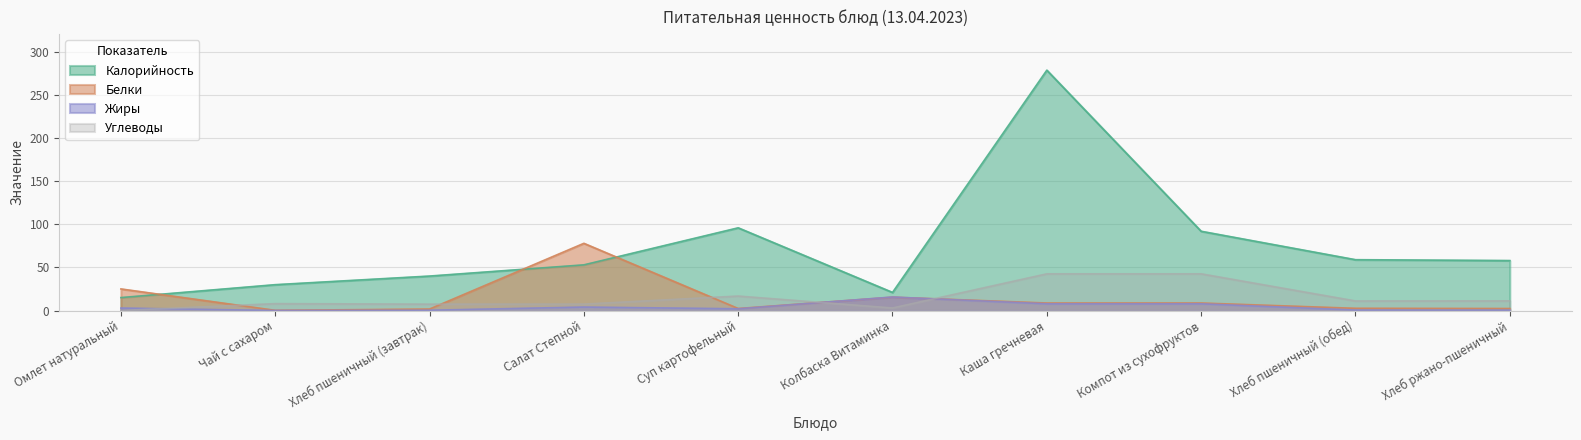

What is the difference between the highest and lowest values at Хлеб пшеничный (обед)?

58.5